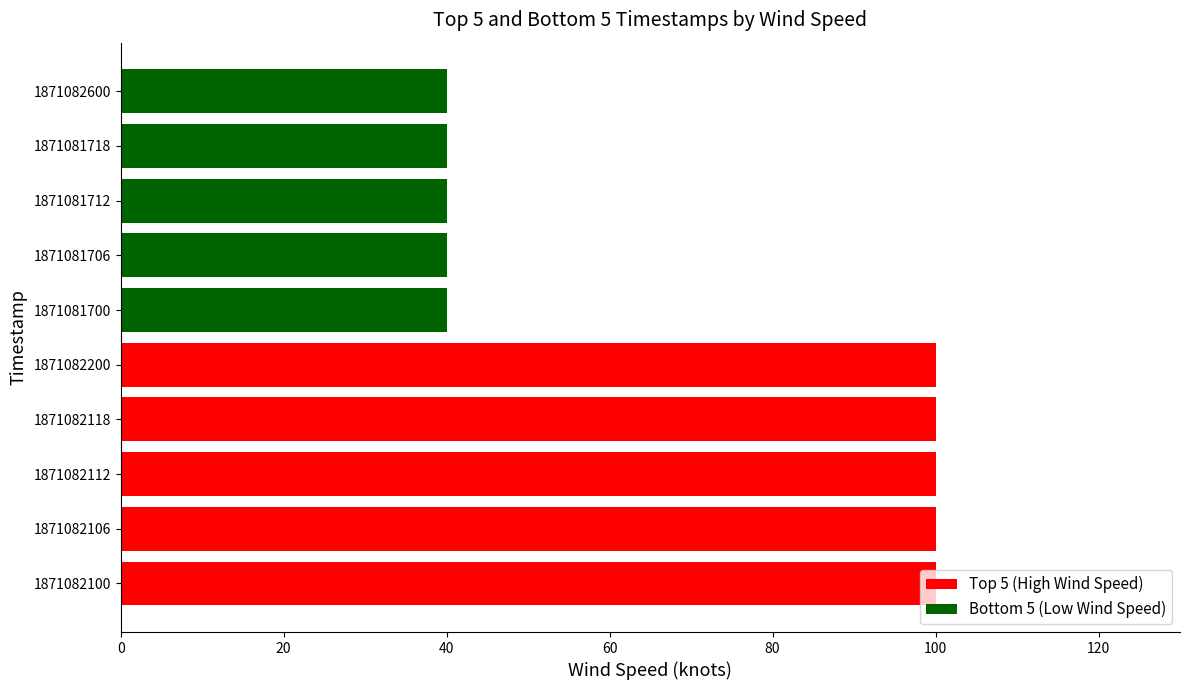

How many bars are there in total?

10